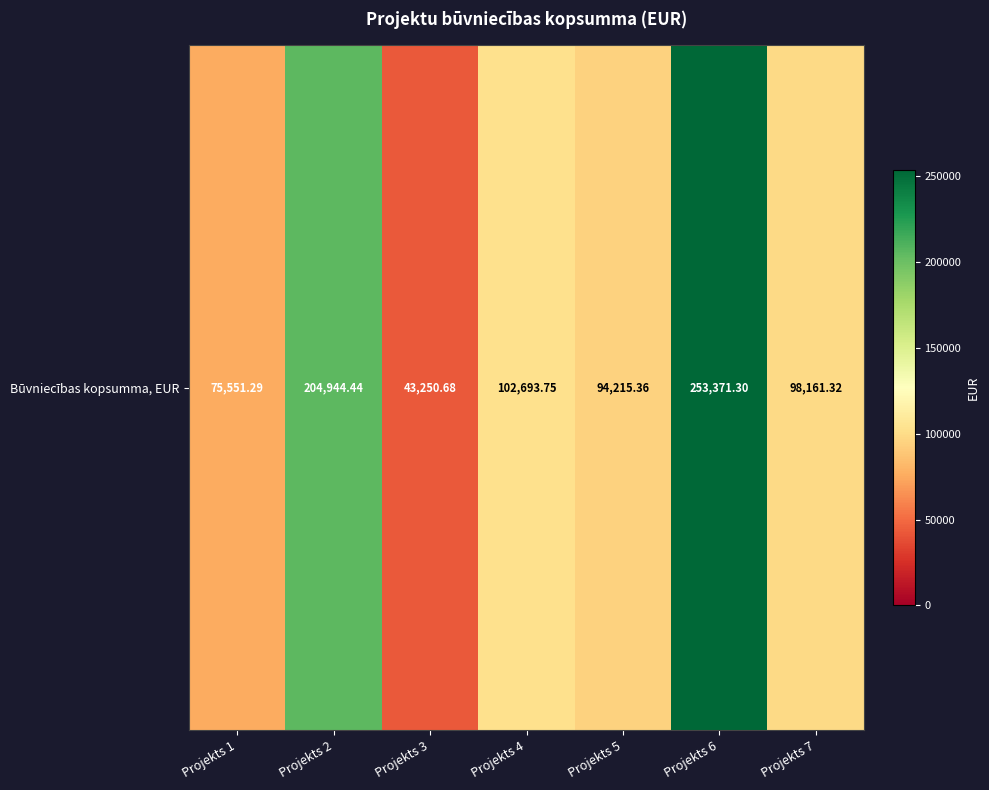

What is the difference between the values at Projekts 1 and Projekts 6?

177820.0